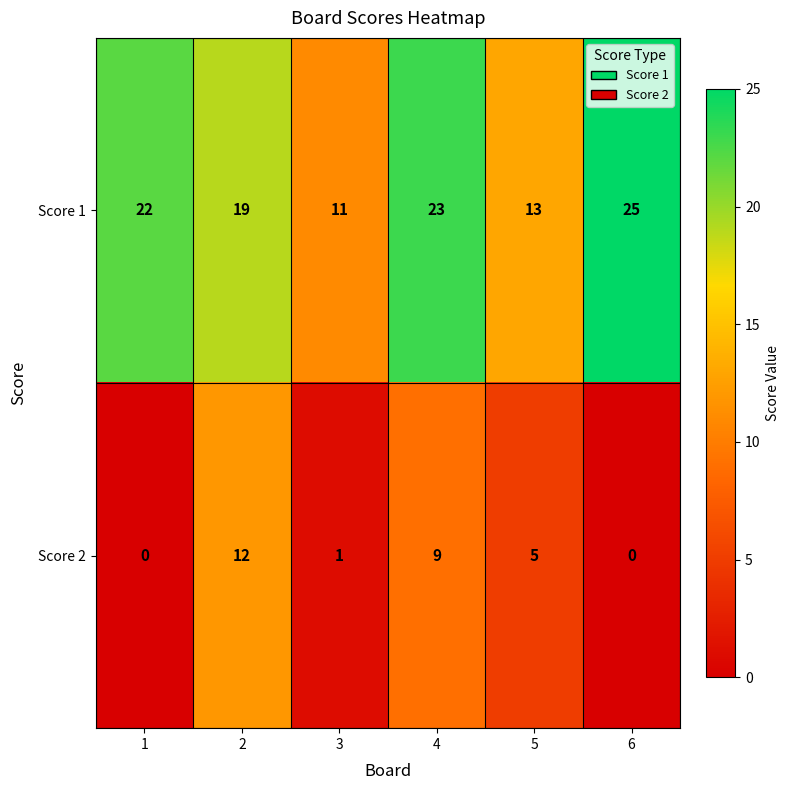

What is the maximum value shown in the chart?

25